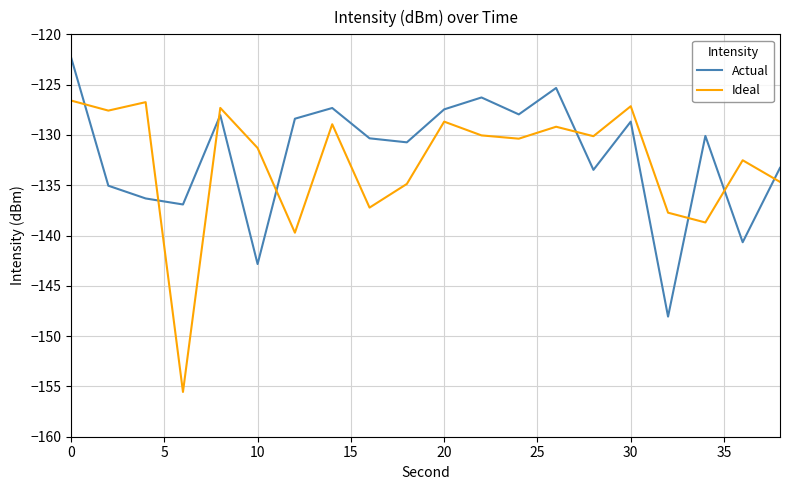

Which series has the largest range (max minus min)?

Ideal